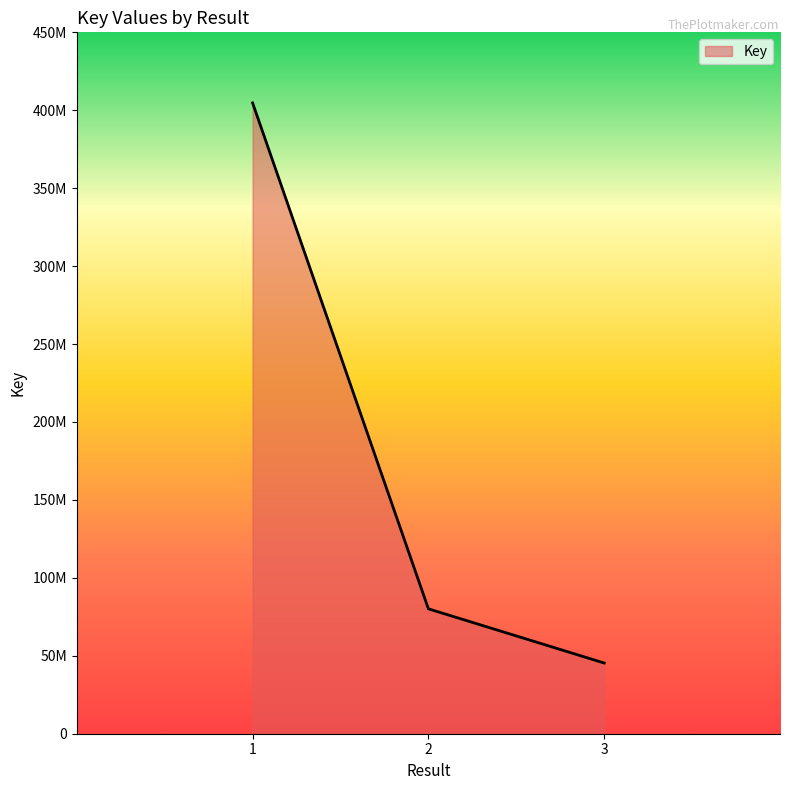

Is this an area chart (filled region under the line)?

Yes